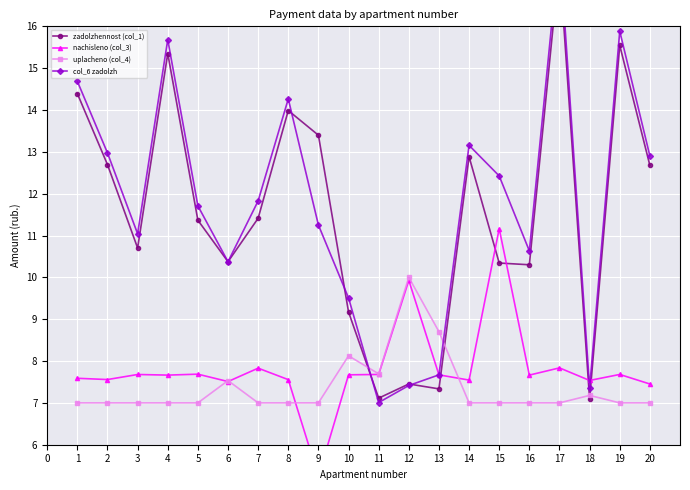

How many intersections are there between nachisleno (col_3) and col_6 zadolzh?

3